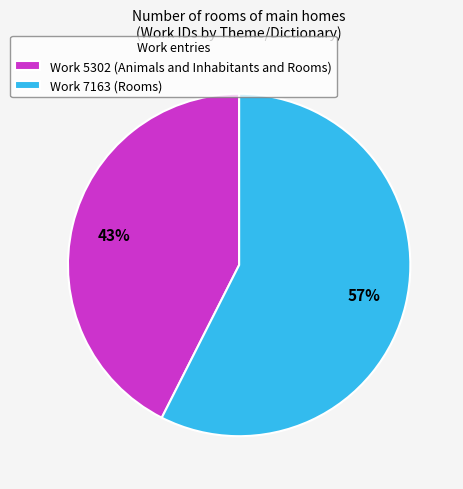

How many segments does this pie chart have?

2